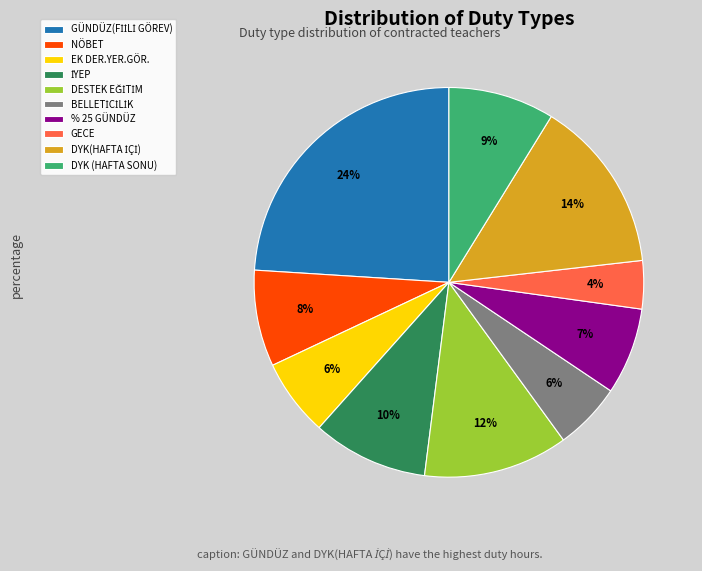

To the nearest percent, what is the difference between the largest and smallest slice percentages?

20%